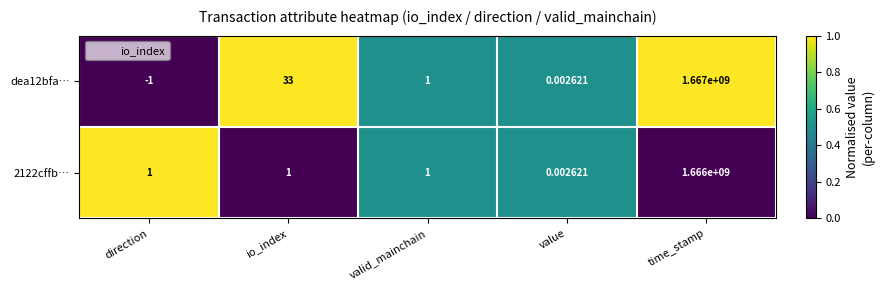

Which label corresponds to the largest value in the chart?

time_stamp